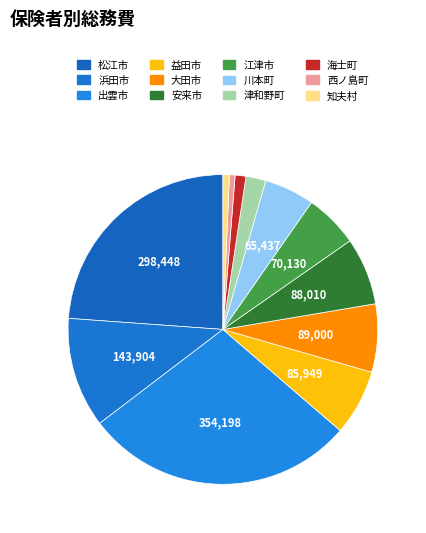

Is the sum of 益田市 and 津和野町 greater than half?

No